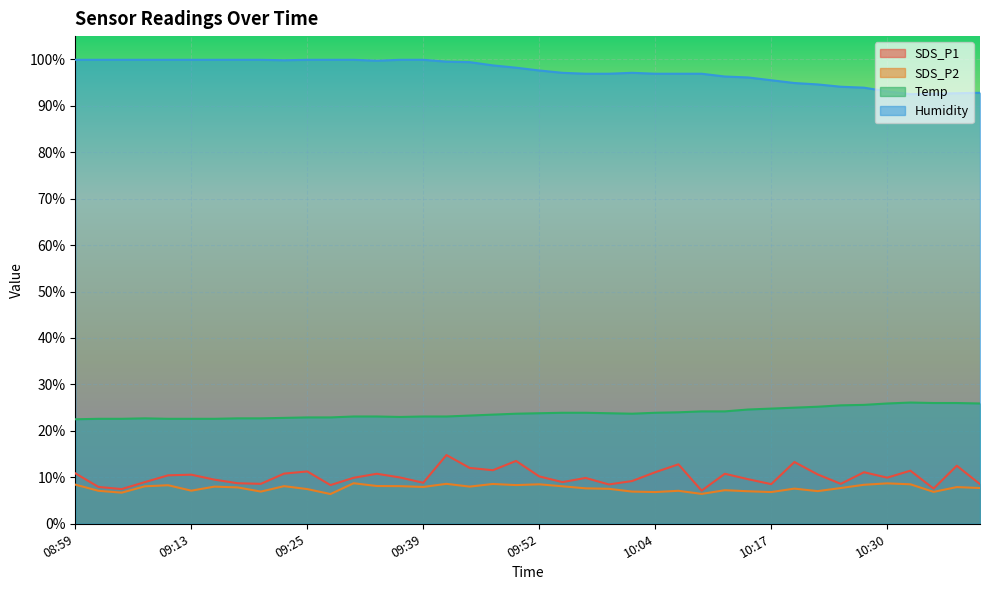

Does the chart display data point markers on the line(s)?

No